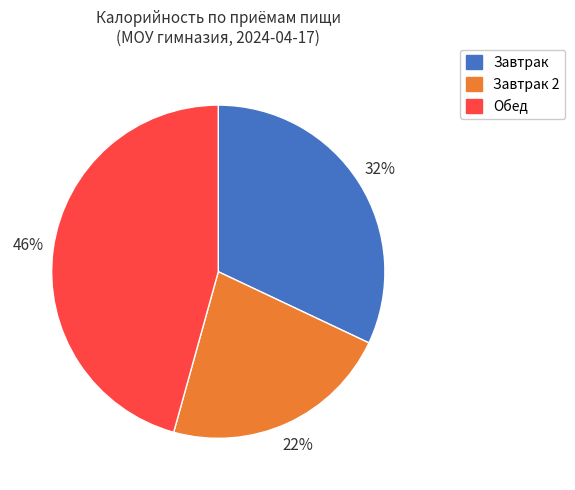

To the nearest percent, what is the average slice percentage?

33%